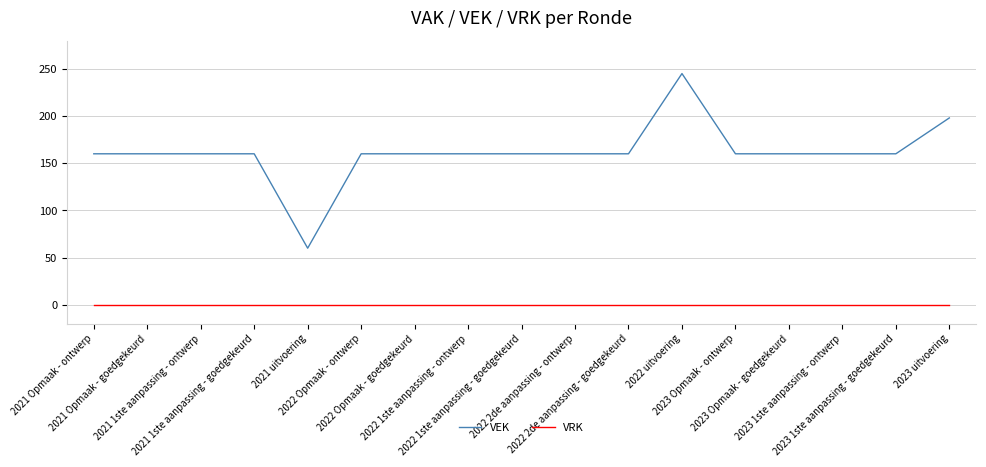

Rank the series by their average value, from highest to lowest.

VEK, VRK